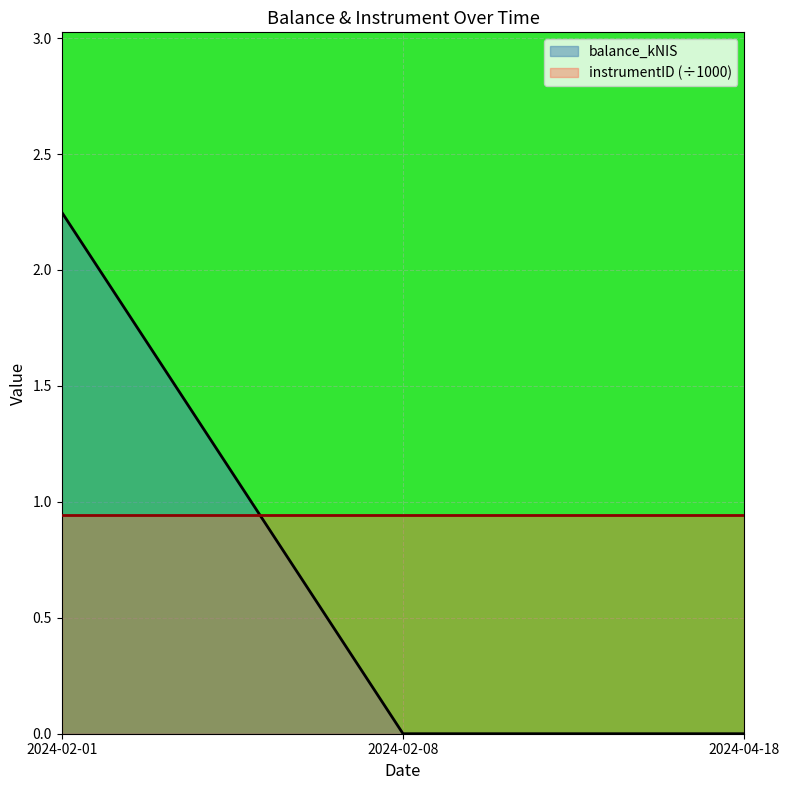

Reading left to right, extract all data points from this chart.

2.2	0.0	0.0